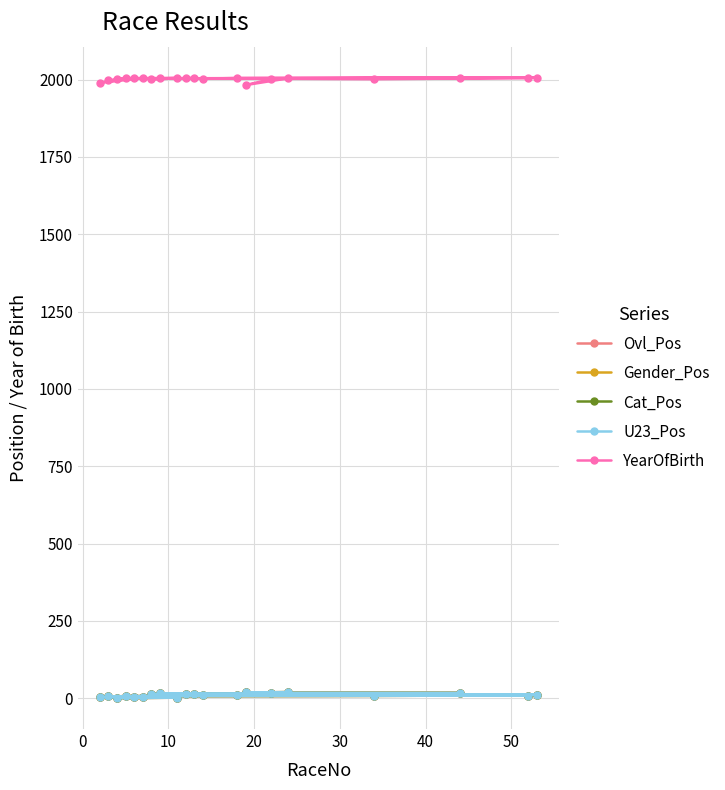

Rank the series by their maximum value, from lowest to highest.

Ovl_Pos, Gender_Pos, Cat_Pos, U23_Pos, YearOfBirth